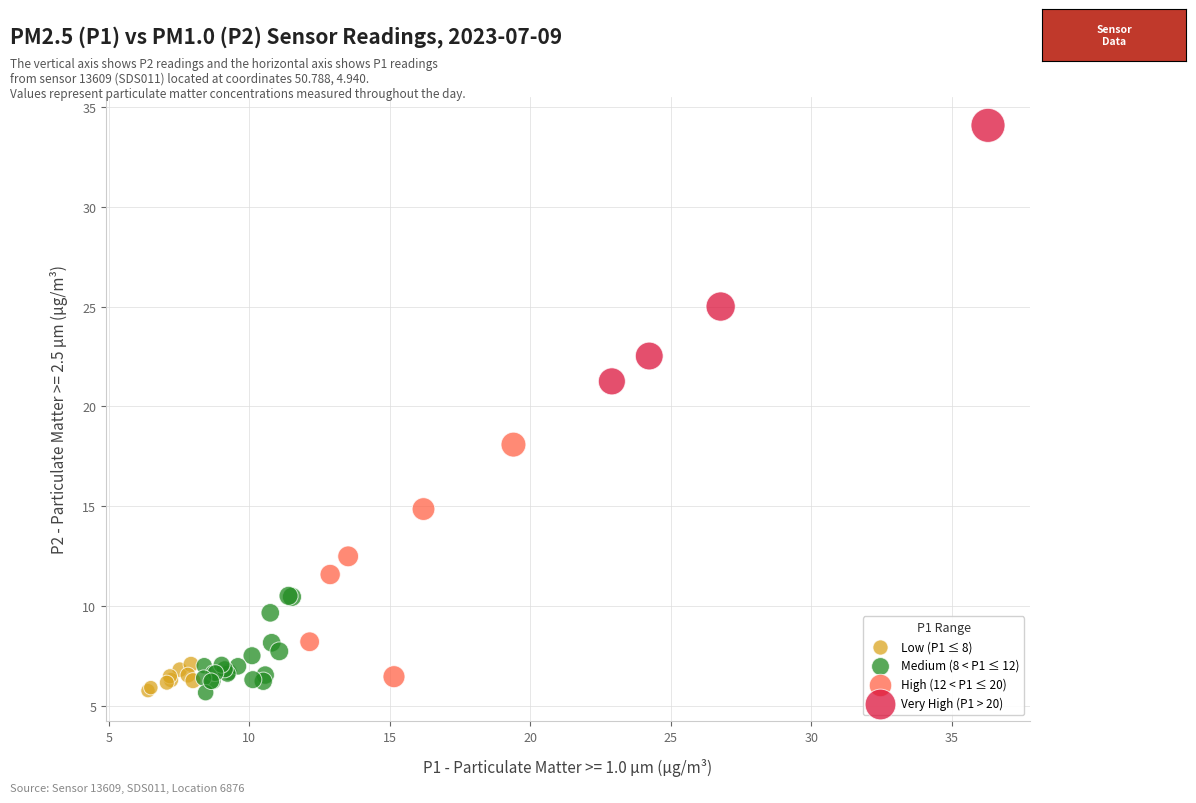

What are all the series names shown in the legend?

Low (P1 ≤ 8), Medium (8 < P1 ≤ 12), High (12 < P1 ≤ 20), Very High (P1 > 20)